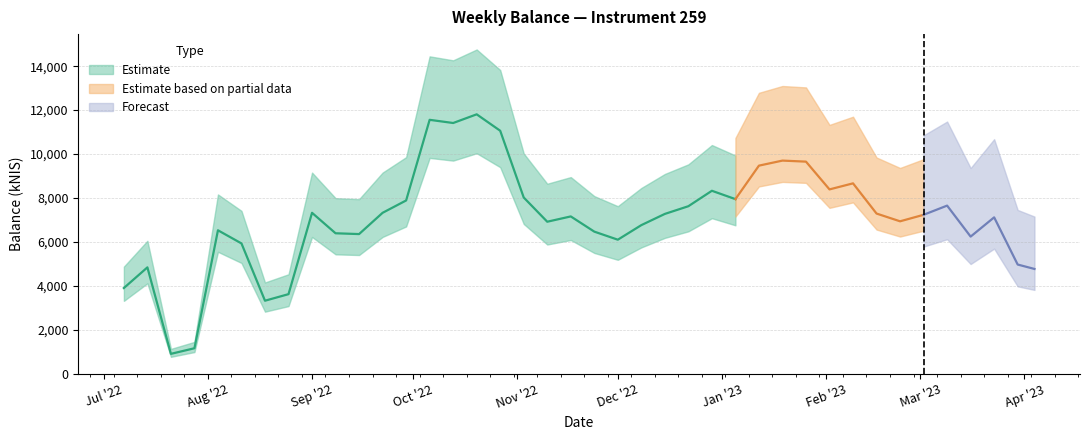

The value at 2022-11-10 is 6918.3. True or false?

True